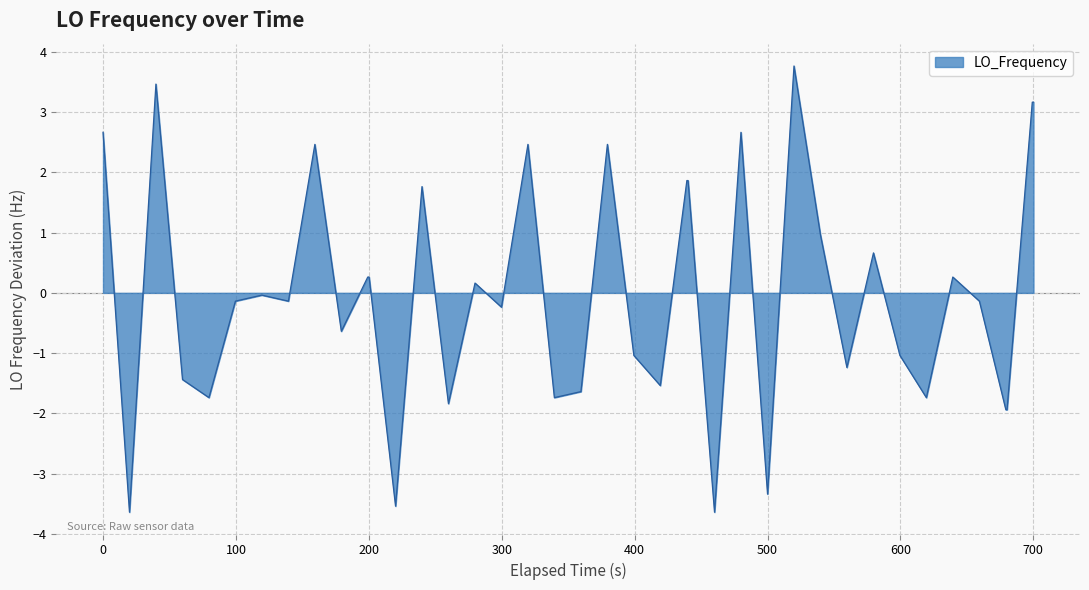

What is the greatest value displayed?

3.8